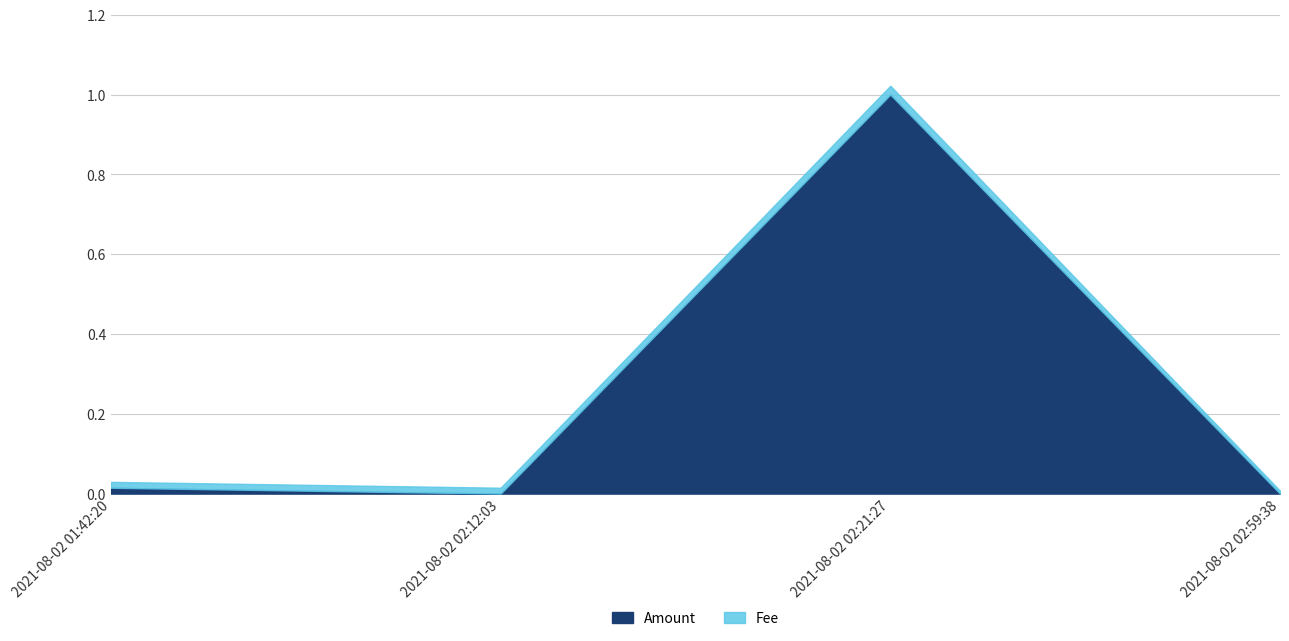

How many values exceed 0?

2